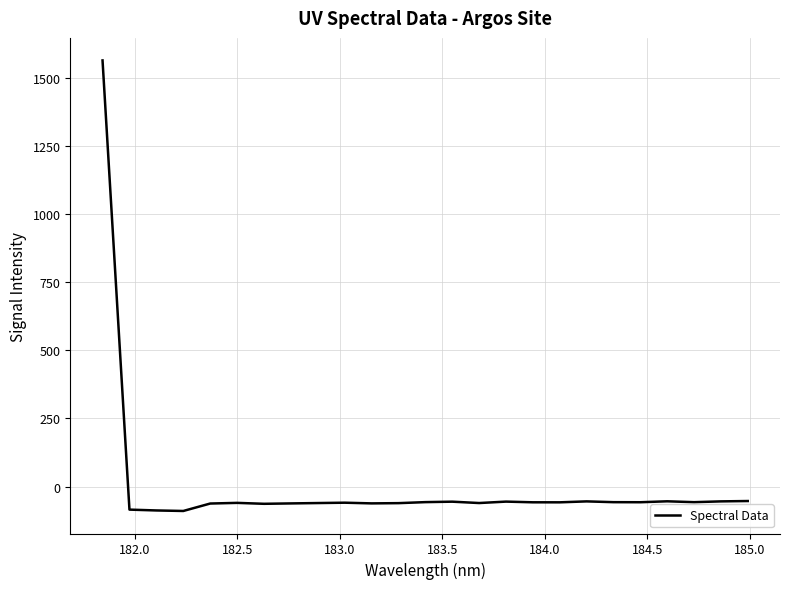

What is the smallest value displayed?

-89.3